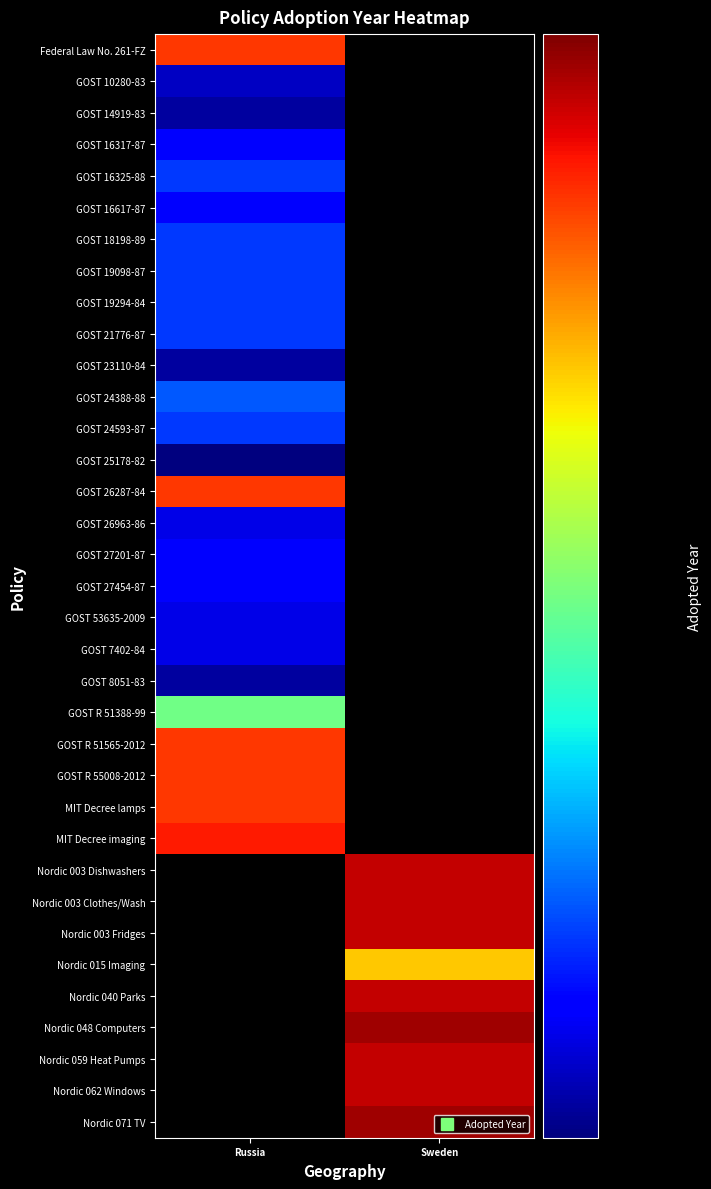

The GOST 10280-83 series shows 1985.0 at Russia. True or false?

True